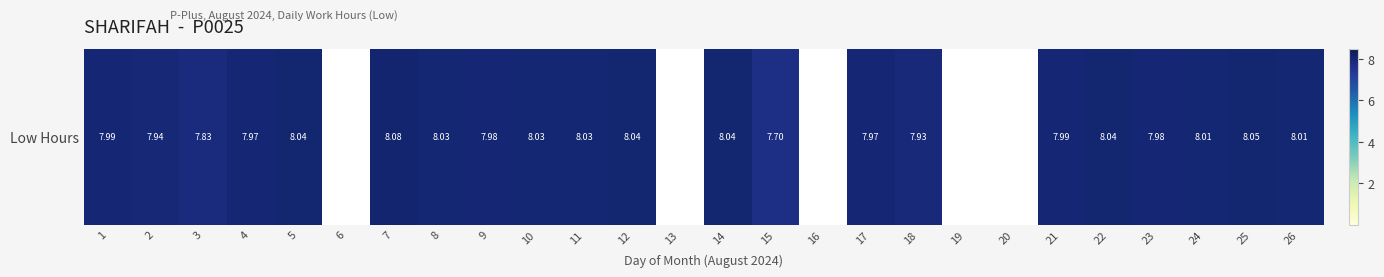

What is the difference between the maximum and minimum values?

8.1